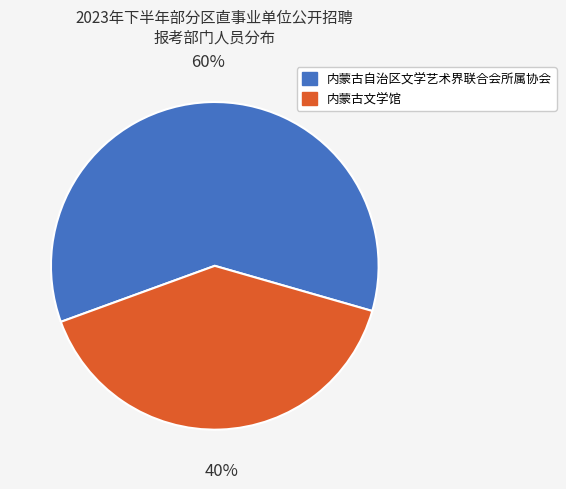

How many slices are in this pie chart?

2